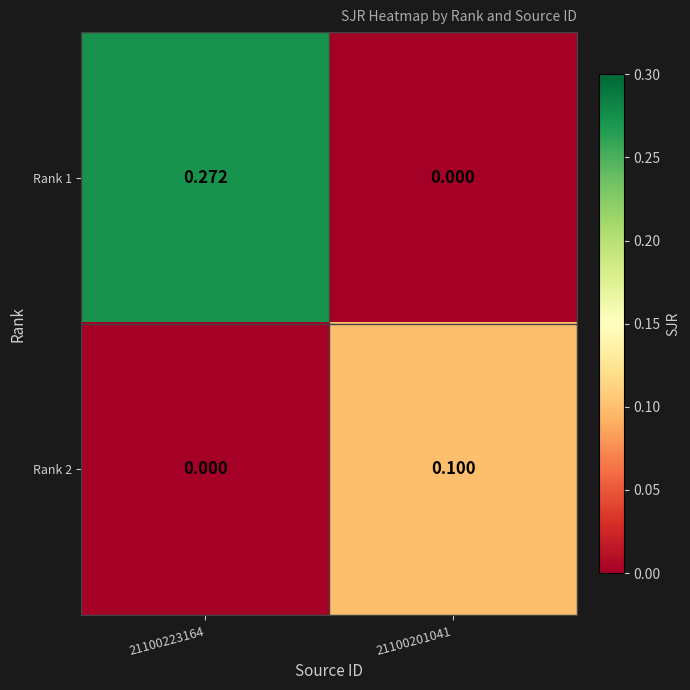

Is the value of Rank 2 at 21100201041 greater than the value of Rank 1 at 21100201041?

Yes